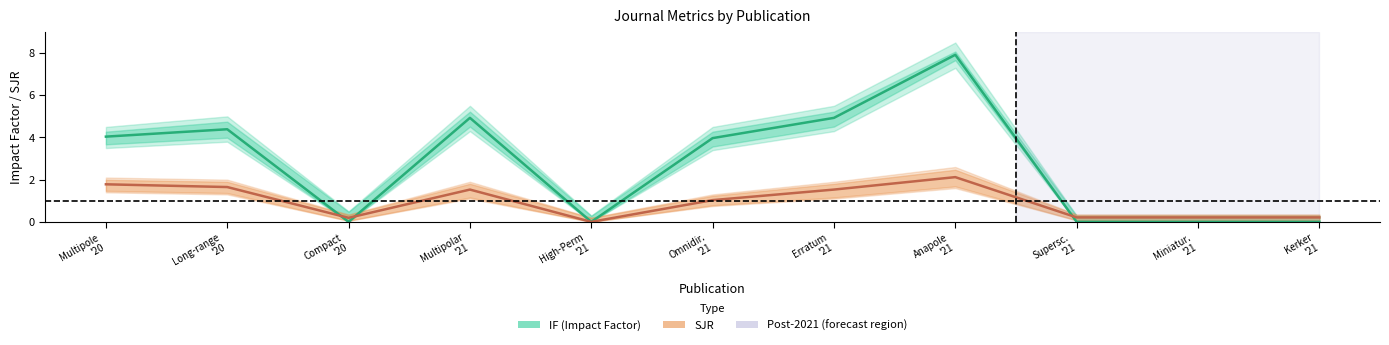

What position from the right is Compact
'20?

9